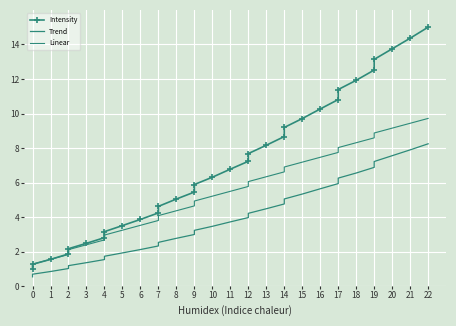

At which label does Linear first exceed 5?

10